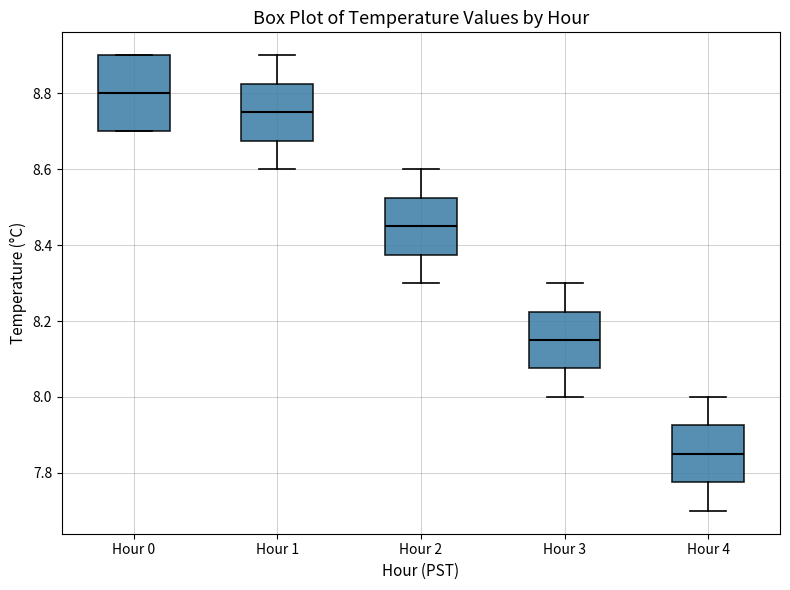

Which box is the tallest, from its lower edge to its upper edge?

Hour 0